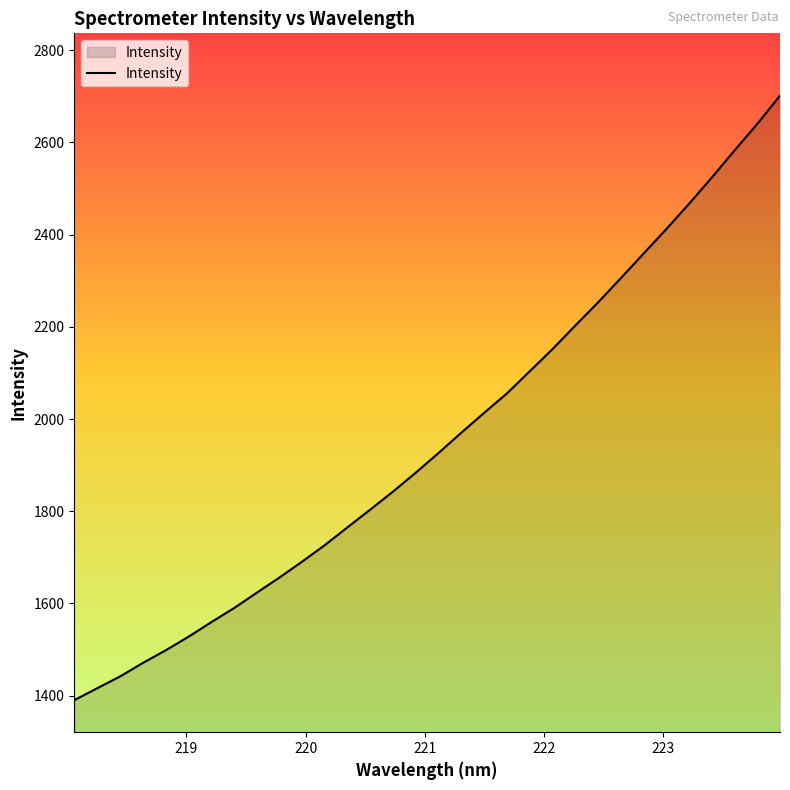

What is the greatest value displayed?

2701.4